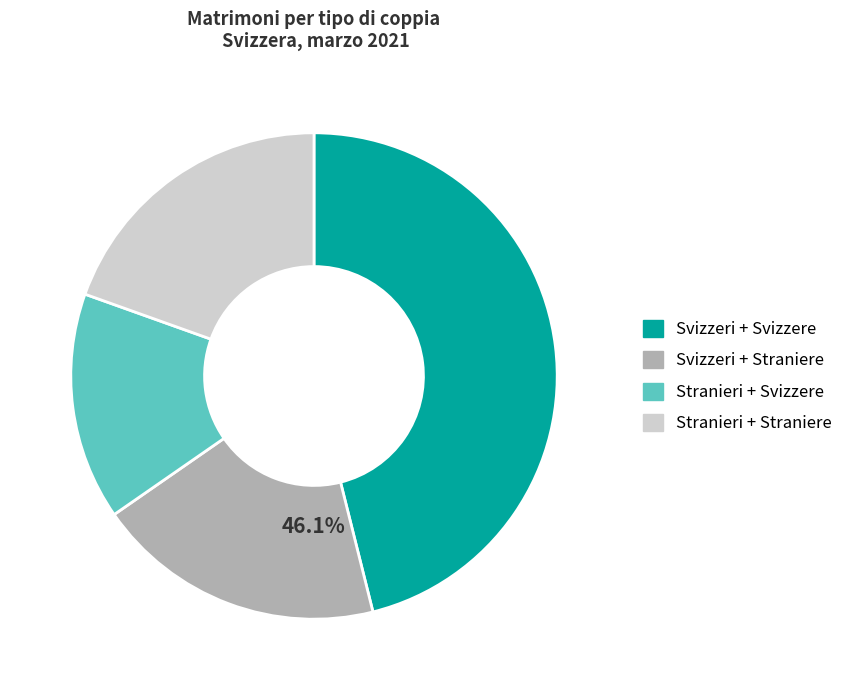

The Stranieri + Svizzere slice represents 15% of the pie. True or false?

True